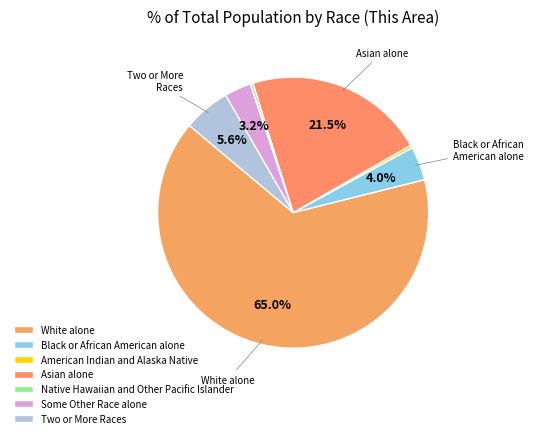

Approximately how many times larger is the value at Two or More Races compared to Native Hawaiian and Other Pacific Islander?

17.6